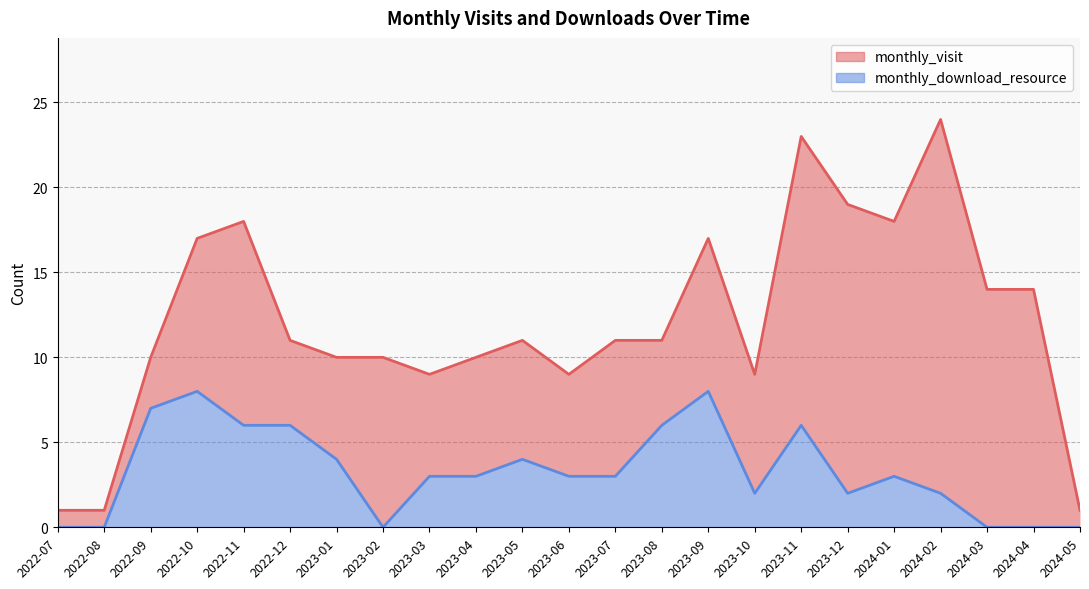

What is the total value across all series at 2022-09?

17